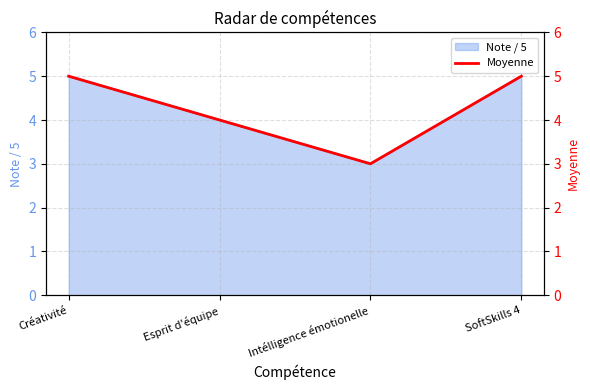

Which label corresponds to the largest value in the chart?

Créativité